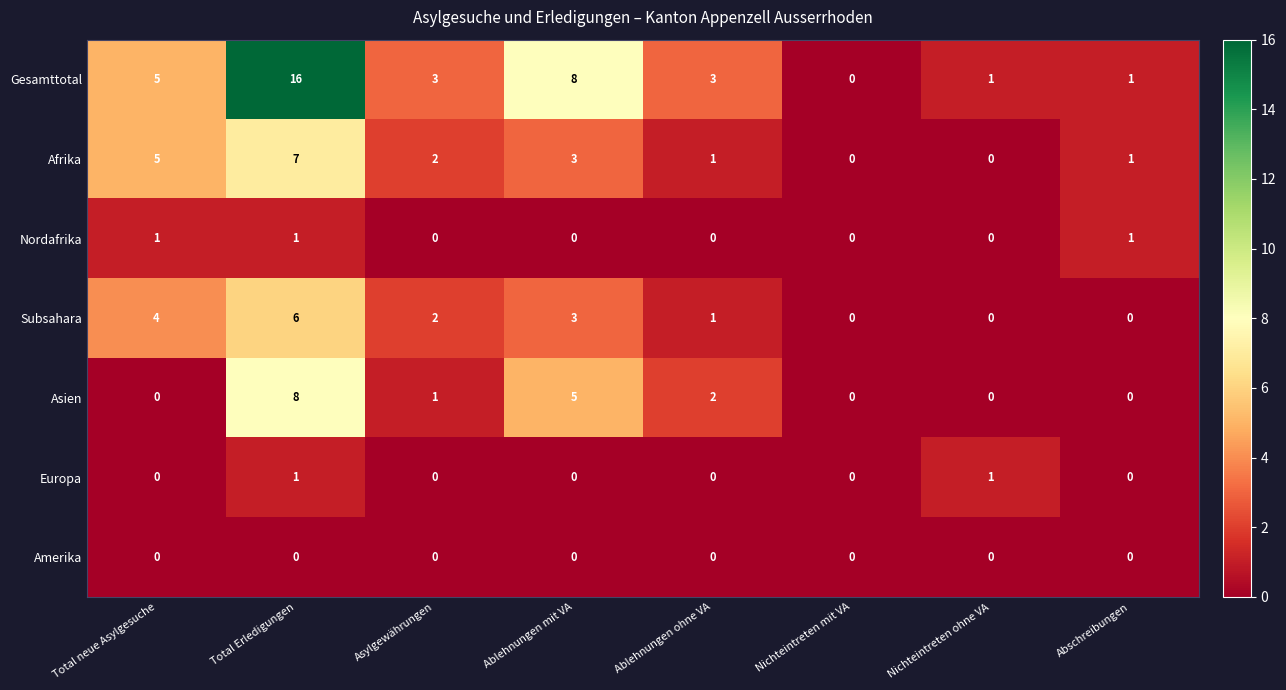

At which label does Afrika first exceed 2?

Total neue Asylgesuche